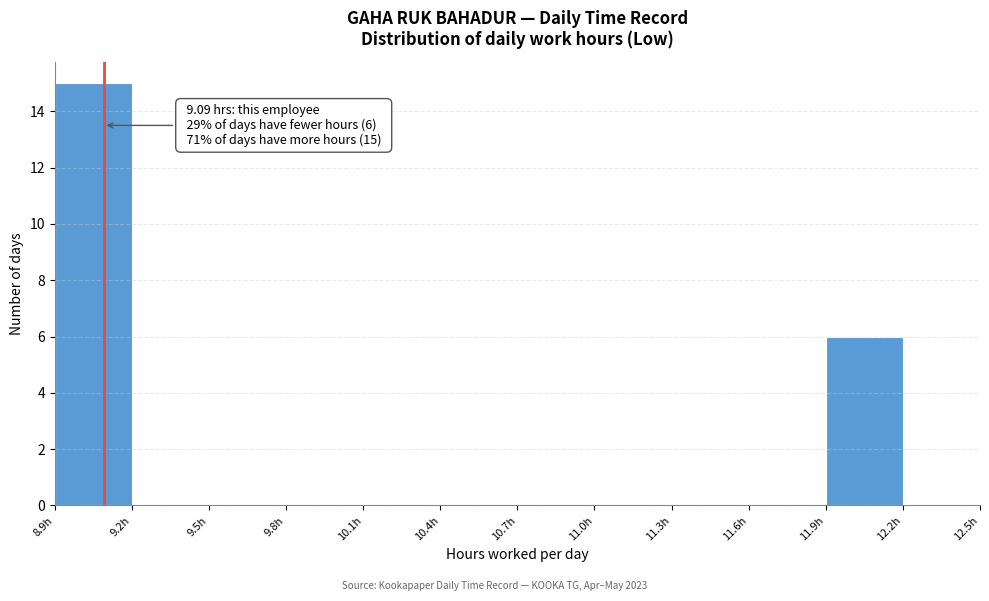

Over which range of the x-axis is the bar tallest?

8.9 to 9.2